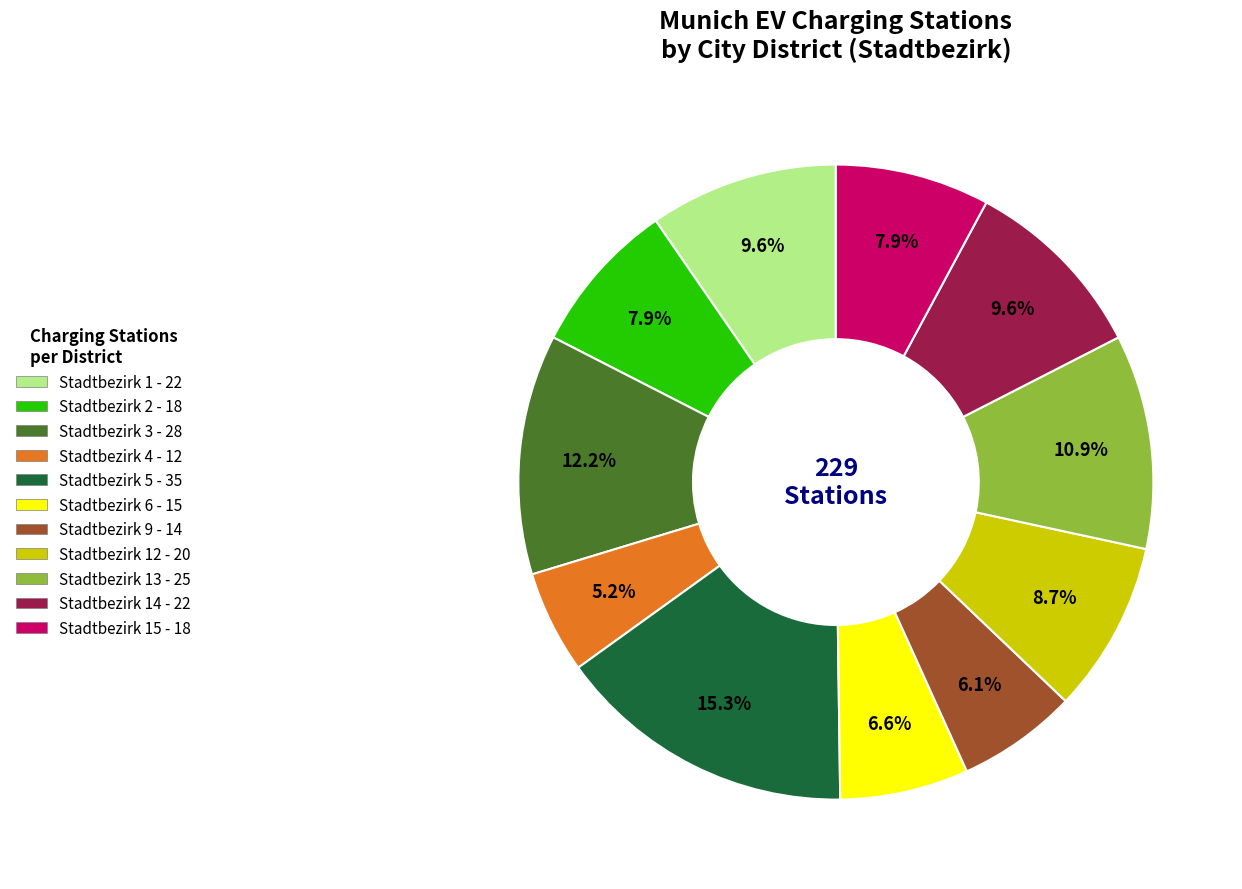

Is there any slice that represents more than half of the pie?

No